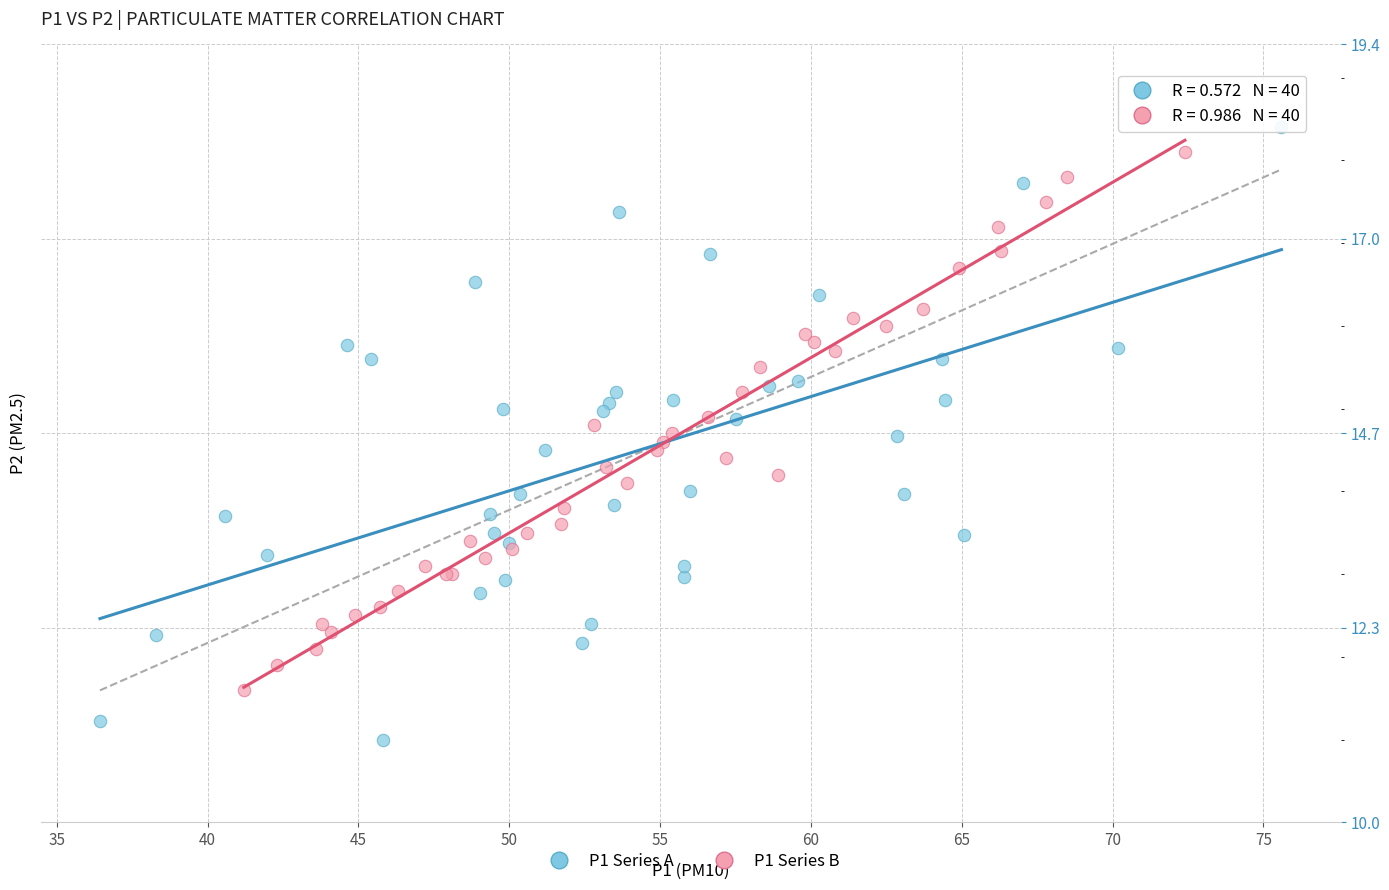

Which series reaches the maximum Y coordinate?

P1 Series A